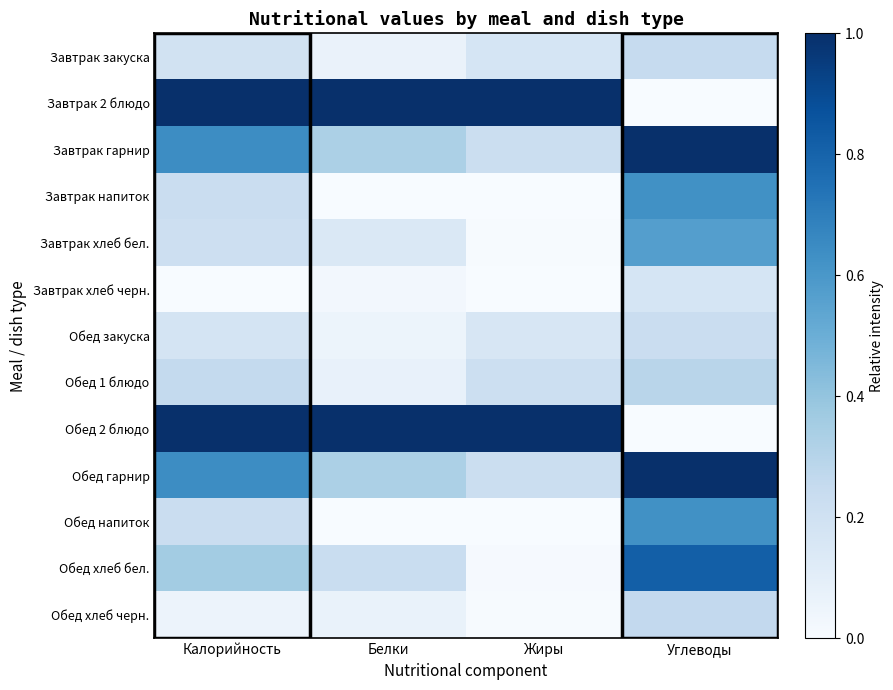

Reading left to right, what are all the values shown in this chart?

Завтрак закуска: Калорийность=0.2	Белки=0.1	Жиры=0.2	Углеводы=0.2
Завтрак 2 блюдо: Калорийность=1.0	Белки=1.0	Жиры=1.0	Углеводы=0.0
Завтрак гарнир: Калорийность=0.6	Белки=0.3	Жиры=0.2	Углеводы=1.0
Завтрак напиток: Калорийность=0.2	Белки=0.0	Жиры=0.0	Углеводы=0.6
Завтрак хлеб бел.: Калорийность=0.2	Белки=0.1	Жиры=0.0	Углеводы=0.6
Завтрак хлеб черн.: Калорийность=0.0	Белки=0.0	Жиры=0.0	Углеводы=0.2
Обед закуска: Калорийность=0.2	Белки=0.1	Жиры=0.2	Углеводы=0.2
Обед 1 блюдо: Калорийность=0.3	Белки=0.1	Жиры=0.2	Углеводы=0.3
Обед 2 блюдо: Калорийность=1.0	Белки=1.0	Жиры=1.0	Углеводы=0.0
Обед гарнир: Калорийность=0.6	Белки=0.3	Жиры=0.2	Углеводы=1.0
Обед напиток: Калорийность=0.2	Белки=0.0	Жиры=0.0	Углеводы=0.6
Обед хлеб бел.: Калорийность=0.4	Белки=0.2	Жиры=0.0	Углеводы=0.8
Обед хлеб черн.: Калорийность=0.1	Белки=0.1	Жиры=0.0	Углеводы=0.3